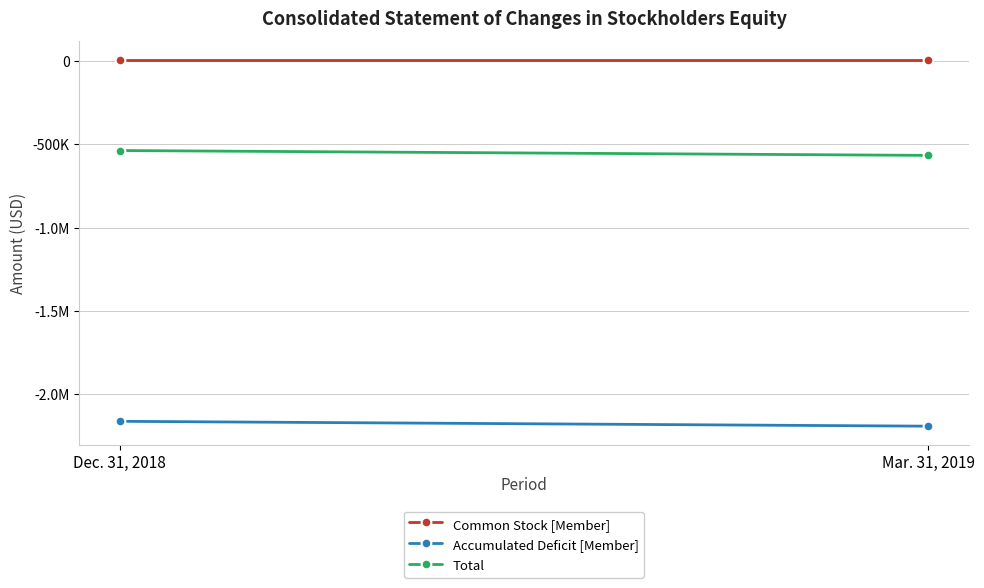

Which series changed the most between Dec. 31, 2018 and Mar. 31, 2019?

Accumulated Deficit [Member]